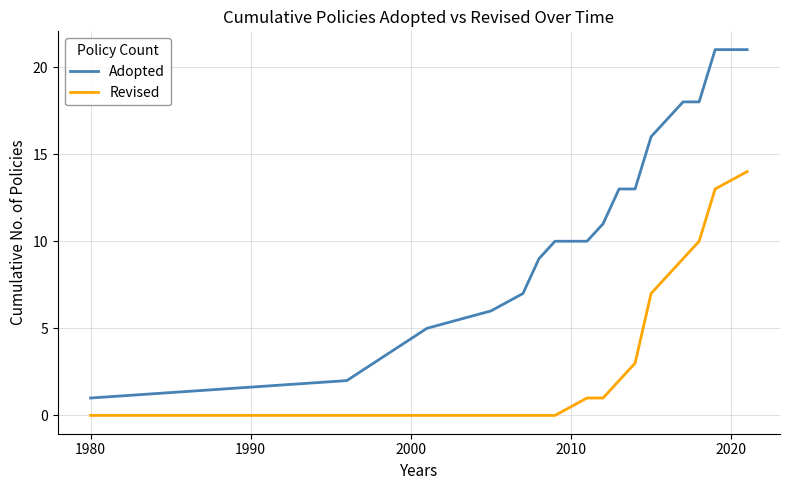

Which series has the widest spread of values?

Adopted